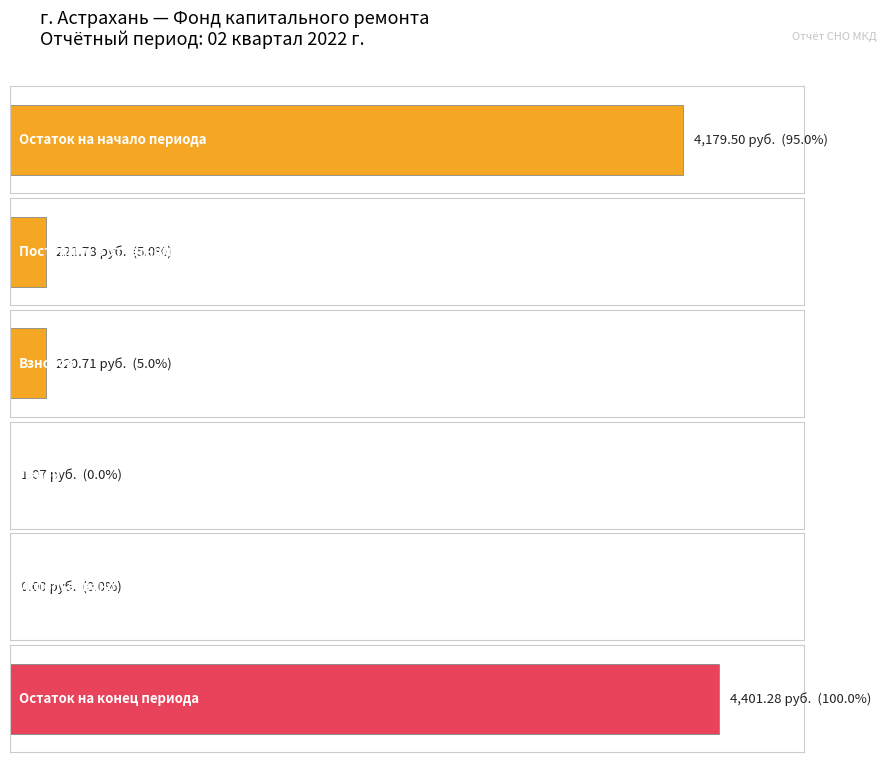

Rank the categories by Итого фонд капитального ремонта value from lowest to highest.

Использовано, Пеней, Взносов, Поступило всего, Остаток на начало, Остаток на конец